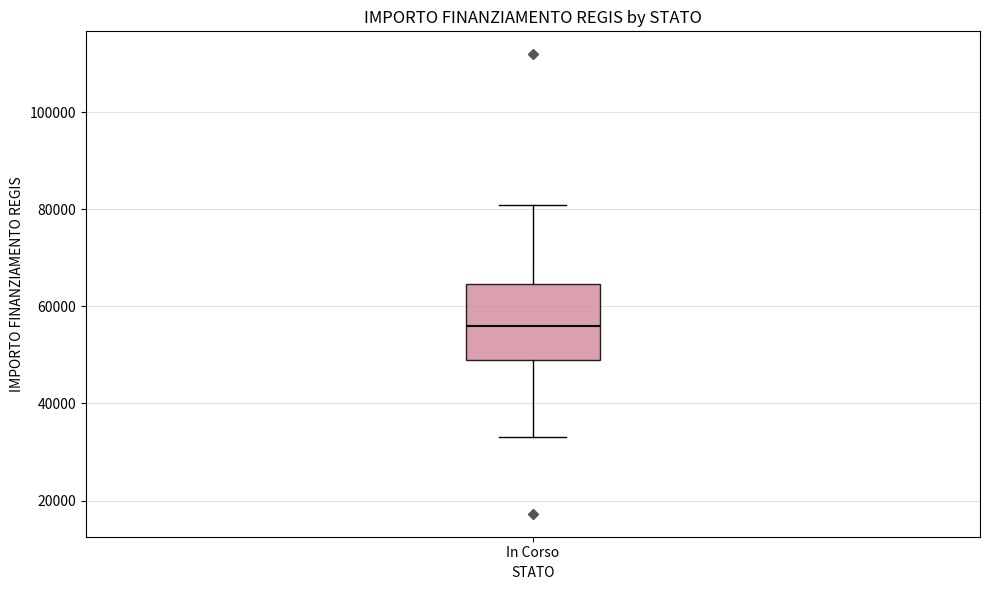

Transcribe this box plot: give where the median line is, the range the box spans, and where the two whiskers end, as read against the y-axis. The values are not printed on the chart, so give them approximately, as read against the axis.

median 56000, box 50000 to 64000, whiskers 32000 to 80000